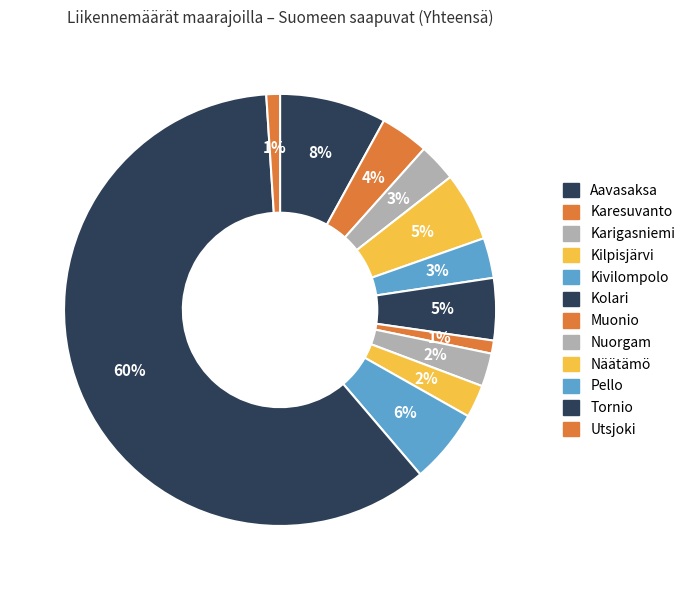

True or false: Utsjoki accounts for 1% of the total.

True